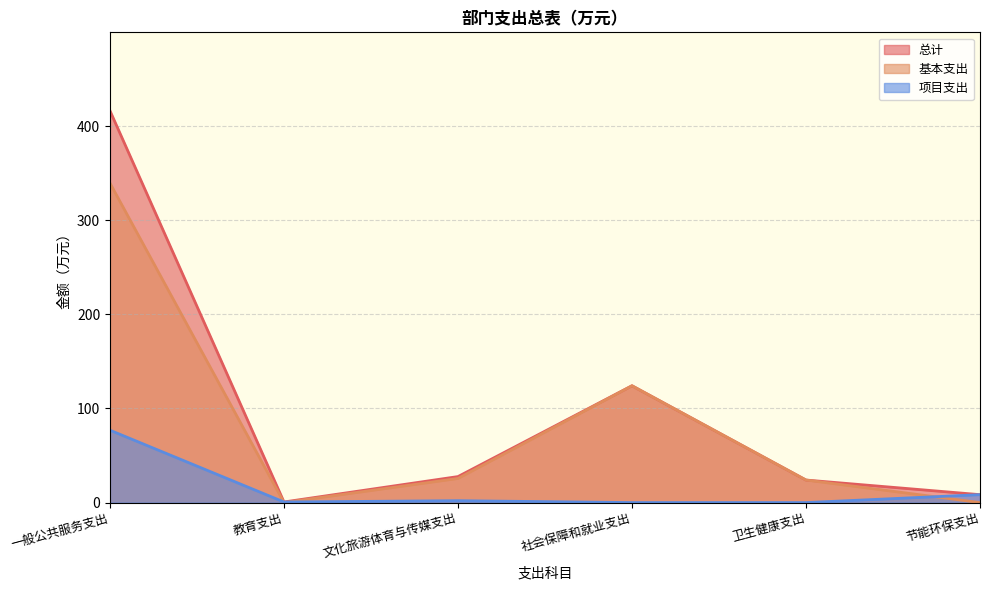

The 项目支出 series shows 0.0 at 社会保障和就业支出. True or false?

True